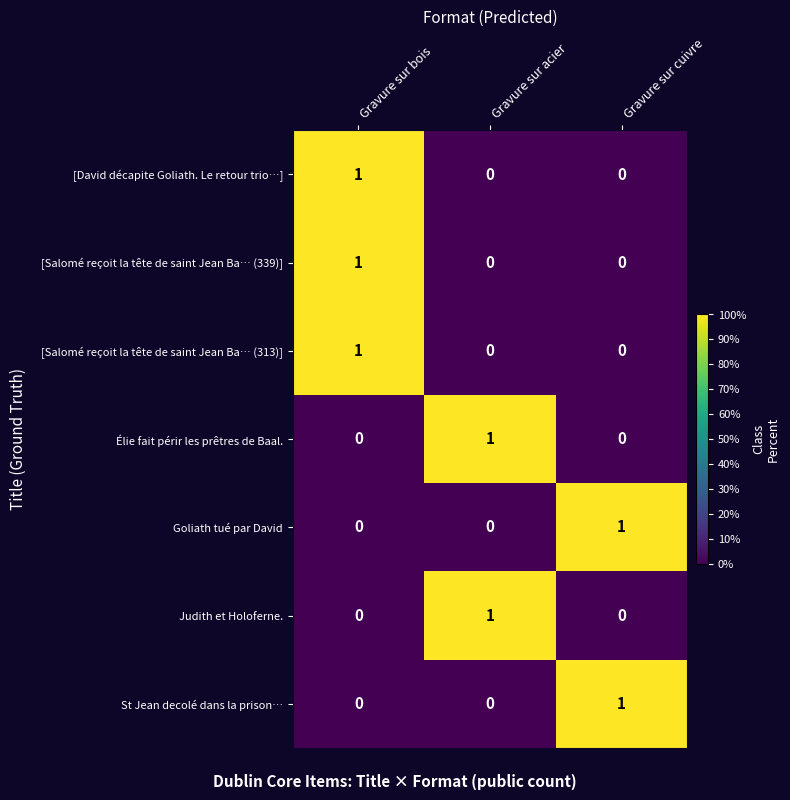

At how many categories does at least one series exceed 0?

3